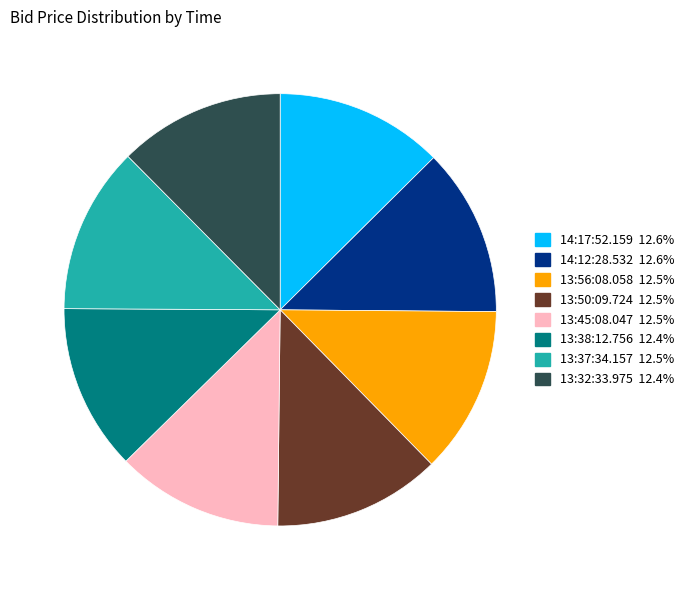

Count the number of slices in the pie.

8